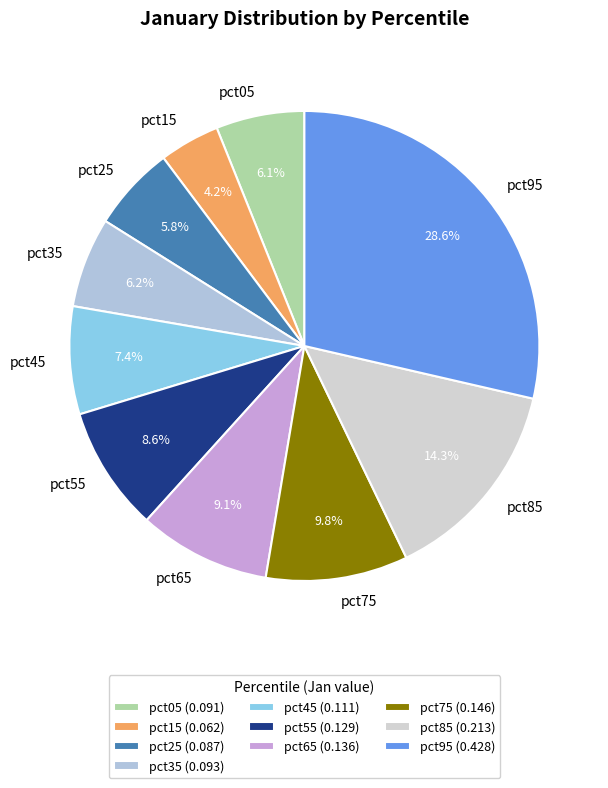

Is the sum of pct55 and pct65 greater than half?

No